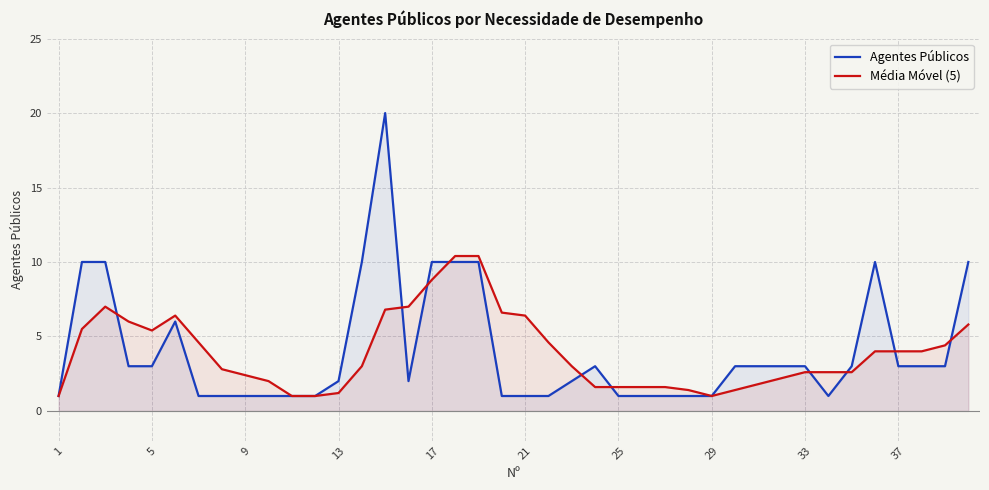

Is it true that Agentes Públicos equals 3.0 at 30?

True